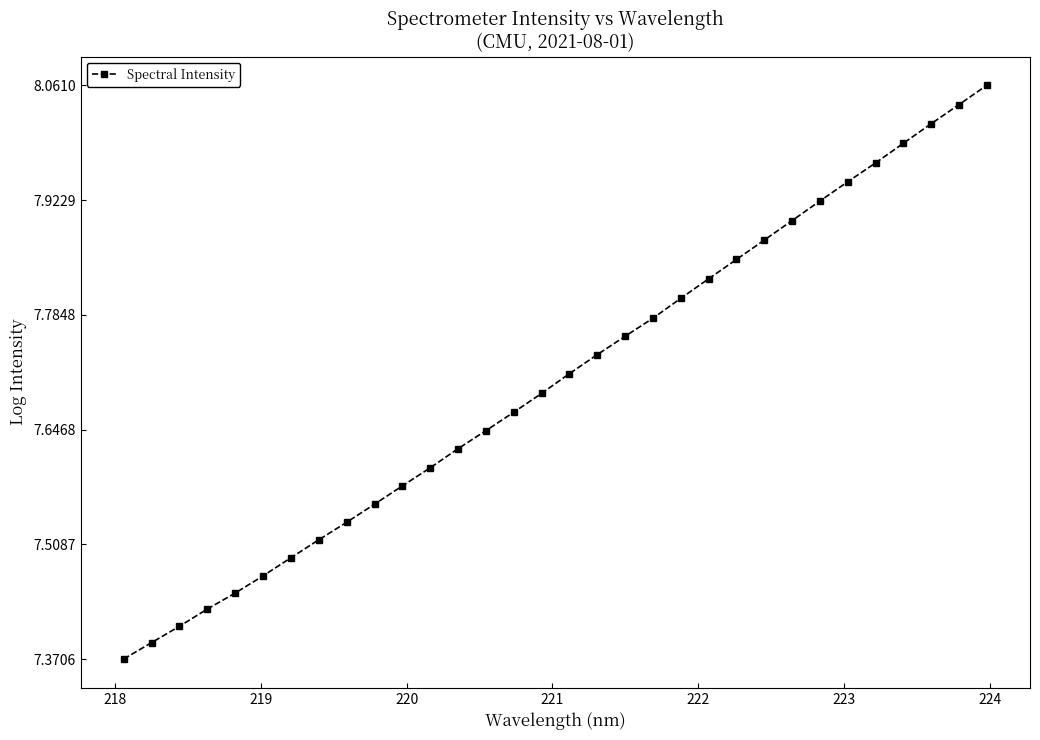

What is the difference between the maximum and minimum values?

0.7